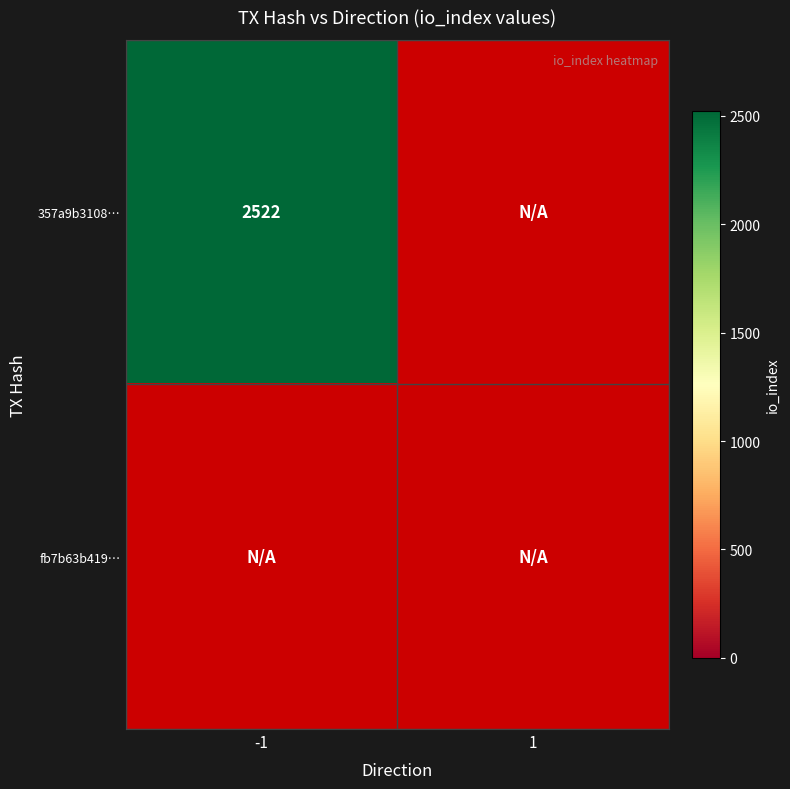

Which series has the largest total across all categories?

357a9b310888894d26ec68e606594ed6248bcfa